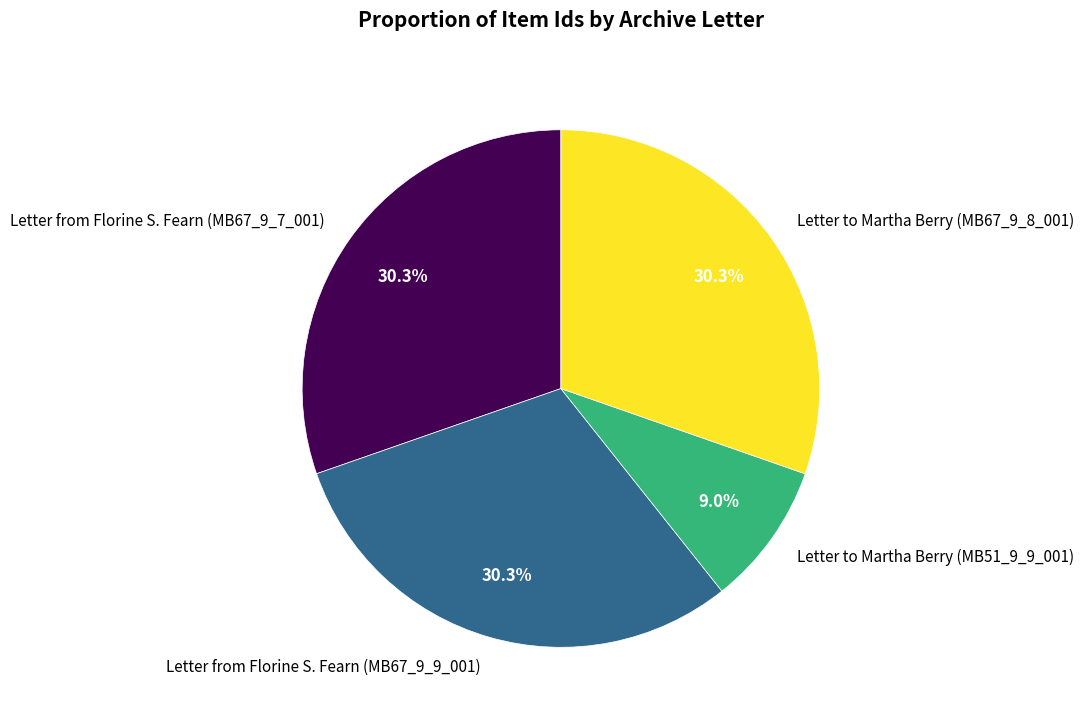

Is it true that Letter to Martha Berry (MB67_9_8_001) is 16% of the pie?

False